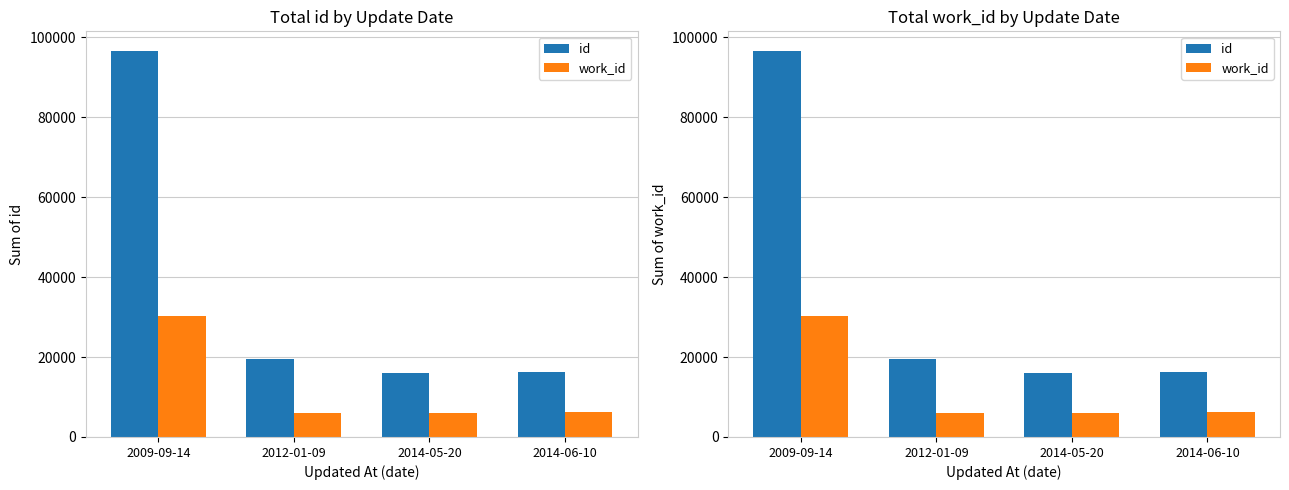

Which category has the lowest value in the work_id series?

2014-05-20